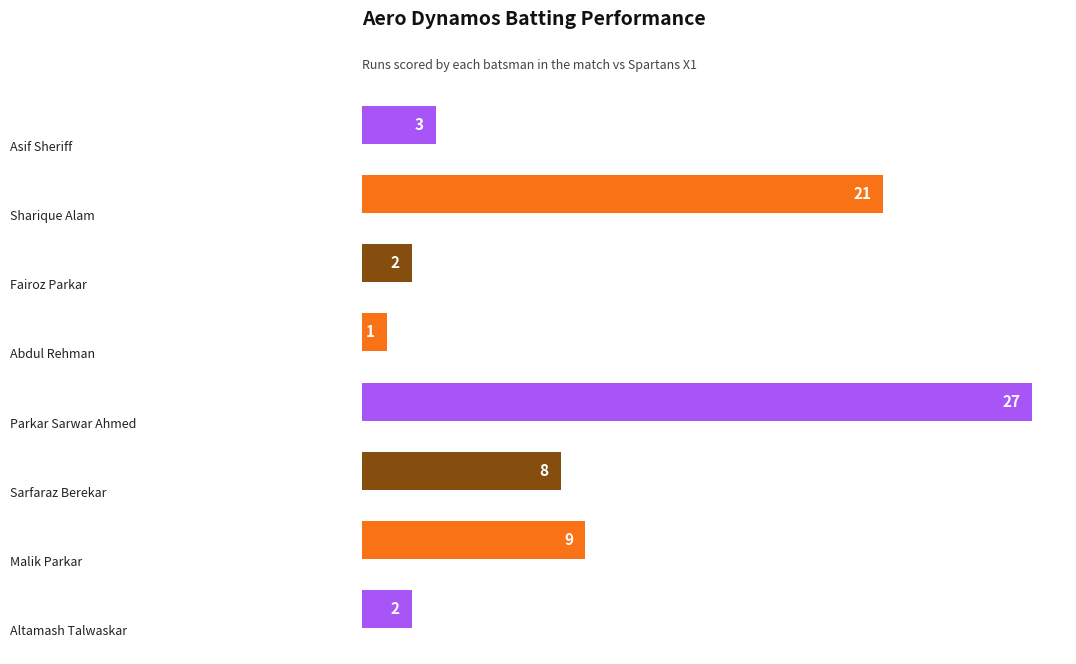

What is the difference between the maximum and second lowest values?

25